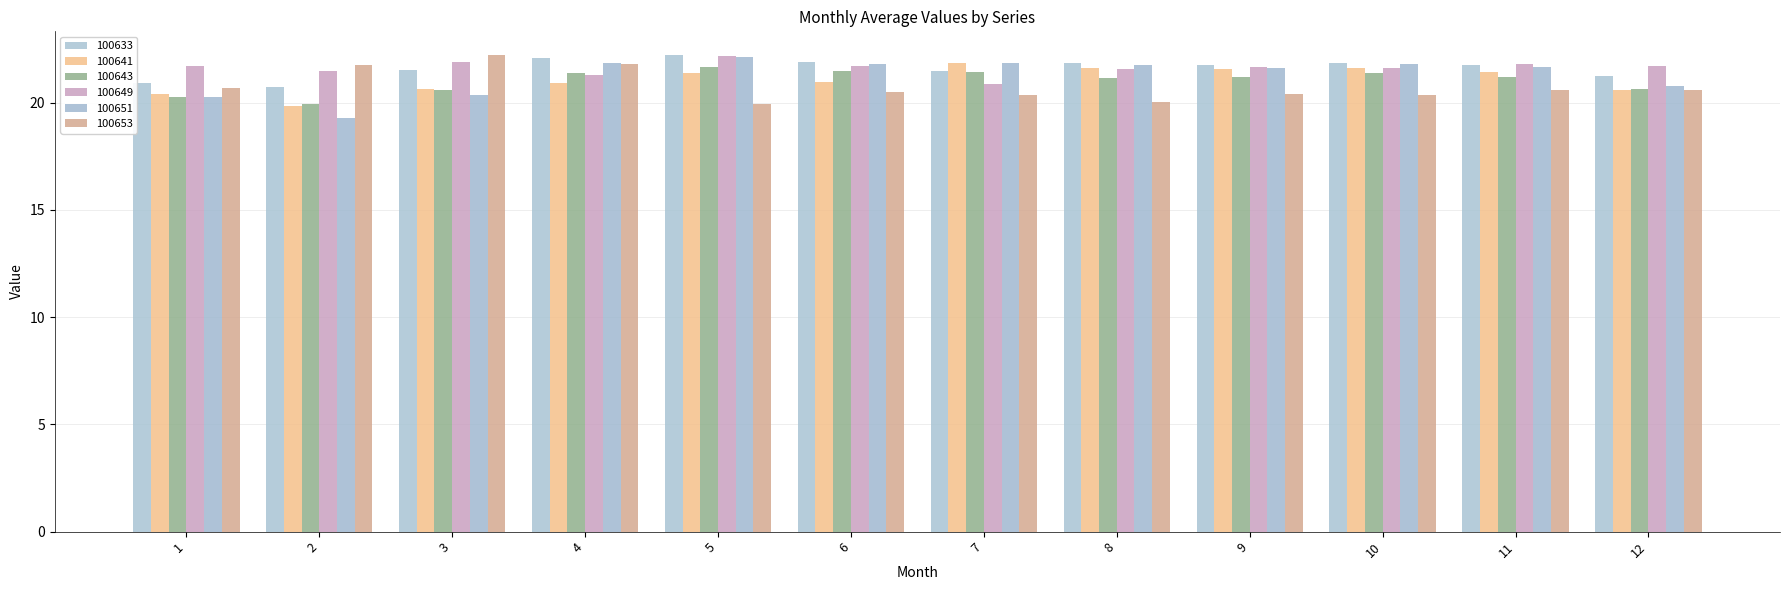

Reading left to right, extract all data points from this chart.

100633: 1=20.9	2=20.8	3=21.5	4=22.1	5=22.2	6=21.9	7=21.5	8=21.9	9=21.8	10=21.9	11=21.8	12=21.3
100641: 1=20.4	2=19.9	3=20.7	4=20.9	5=21.4	6=21.0	7=21.9	8=21.6	9=21.6	10=21.6	11=21.4	12=20.6
100643: 1=20.3	2=19.9	3=20.6	4=21.4	5=21.7	6=21.5	7=21.4	8=21.2	9=21.2	10=21.4	11=21.2	12=20.6
100649: 1=21.7	2=21.5	3=21.9	4=21.3	5=22.2	6=21.7	7=20.9	8=21.6	9=21.7	10=21.6	11=21.8	12=21.7
100651: 1=20.3	2=19.3	3=20.3	4=21.8	5=22.1	6=21.8	7=21.8	8=21.8	9=21.6	10=21.8	11=21.7	12=20.8
100653: 1=20.7	2=21.8	3=22.2	4=21.8	5=19.9	6=20.5	7=20.4	8=20.0	9=20.4	10=20.4	11=20.6	12=20.6